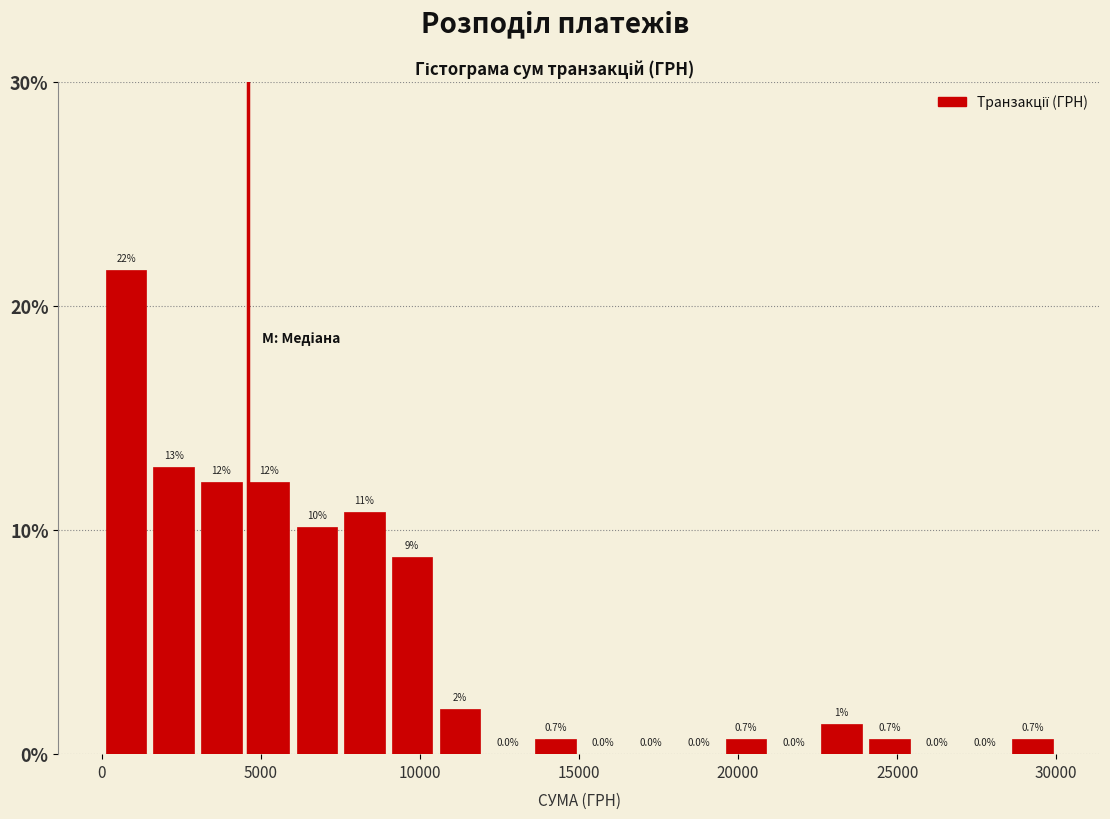

Read against the x-axis, roughly where is the centre of the tallest bar?

1000